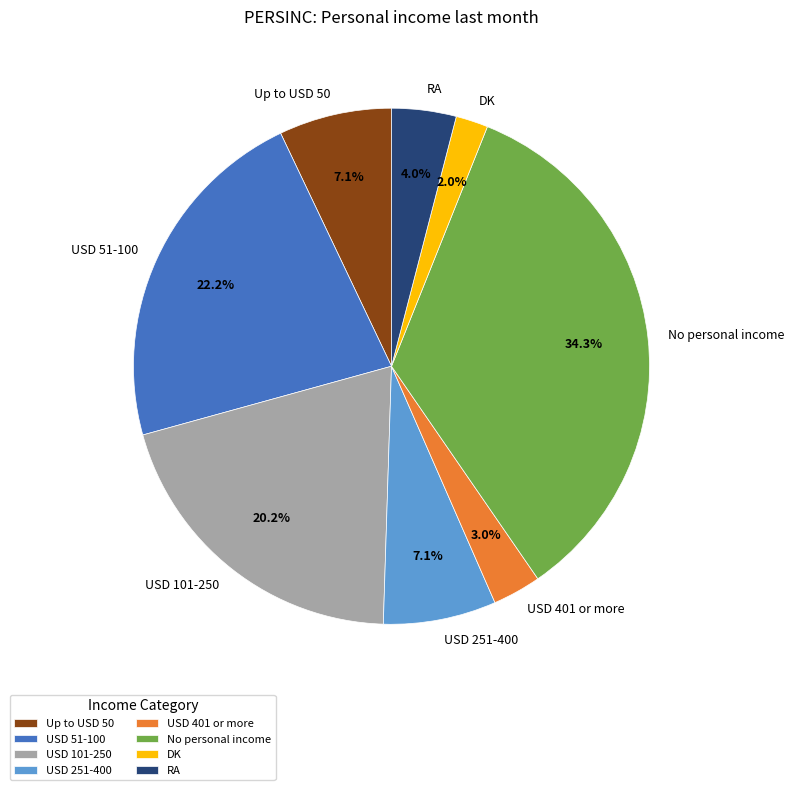

What is the smallest slice in the pie chart?

DK